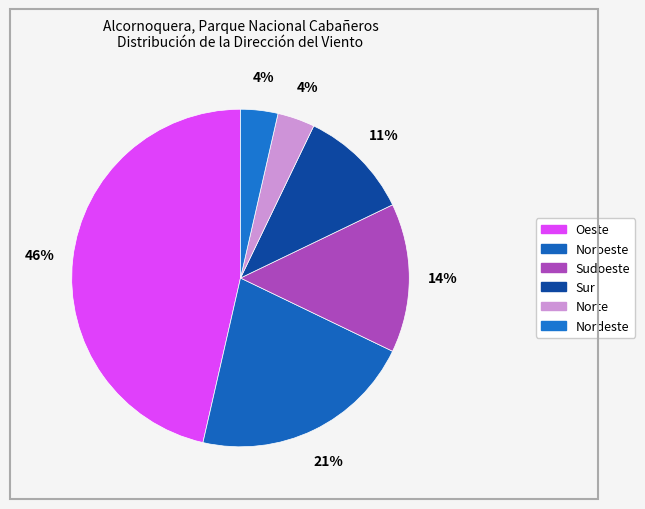

How many segments does this pie chart have?

6